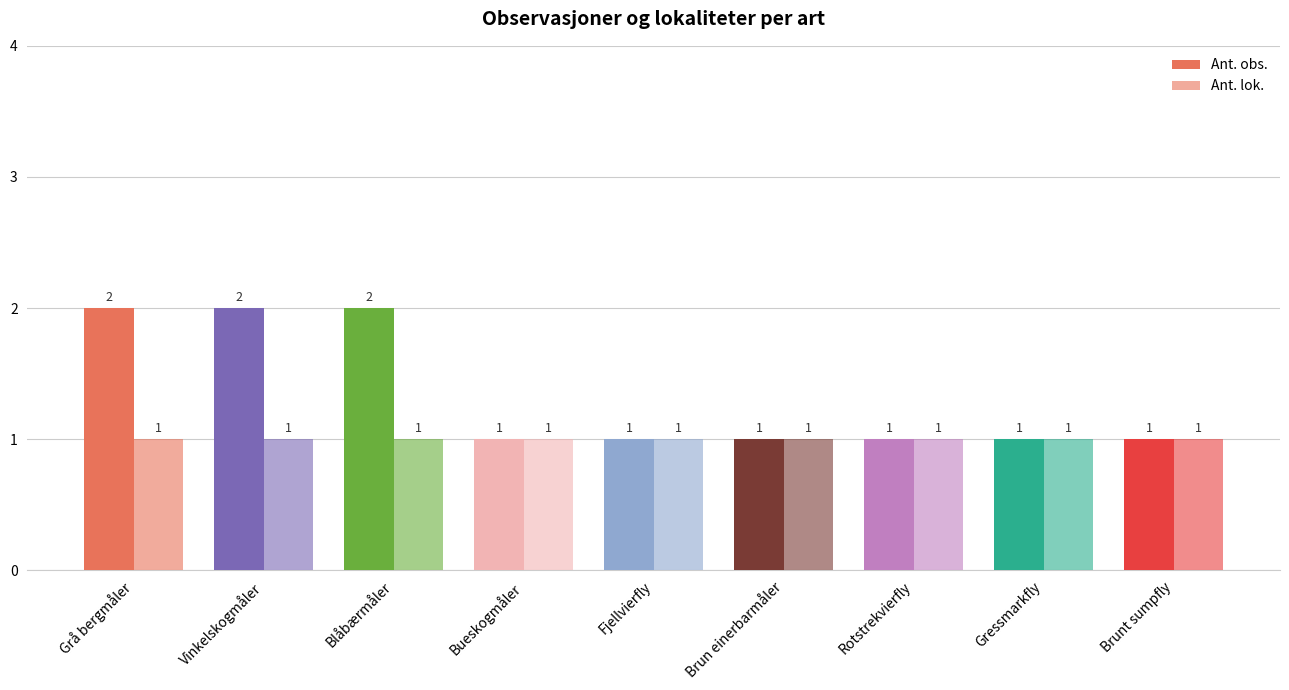

True or false: Ant. obs. has a value of 3 at Vinkelskogmåler.

False